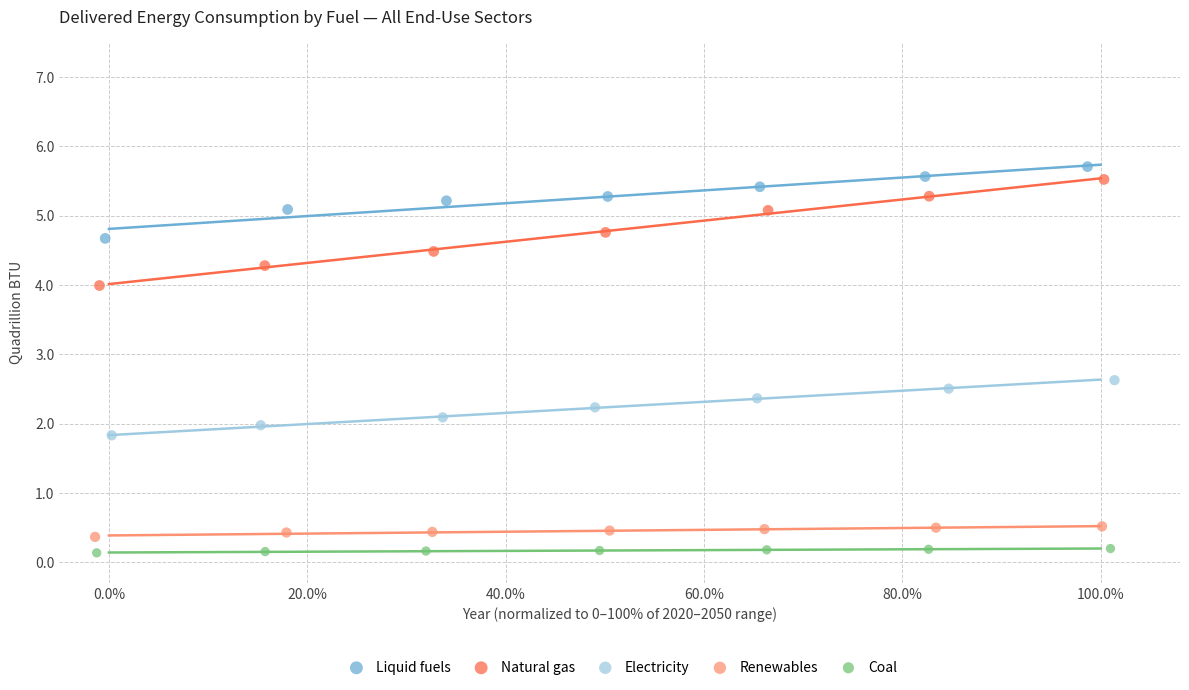

Which series contains the highest Y value?

Liquid fuels